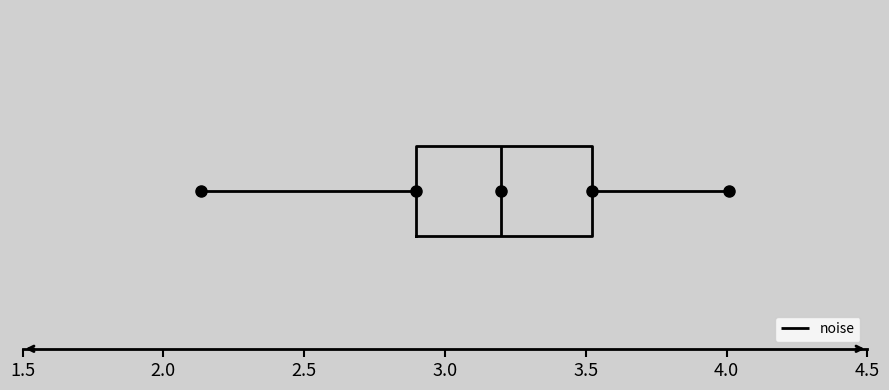

Transcribe this box plot: give where the median line is, the range the box spans, and where the two whiskers end, as read against the x-axis. The values are not printed on the chart, so give them approximately, as read against the axis.

median 3.20, box 2.90 to 3.50, whiskers 2.15 to 4.00